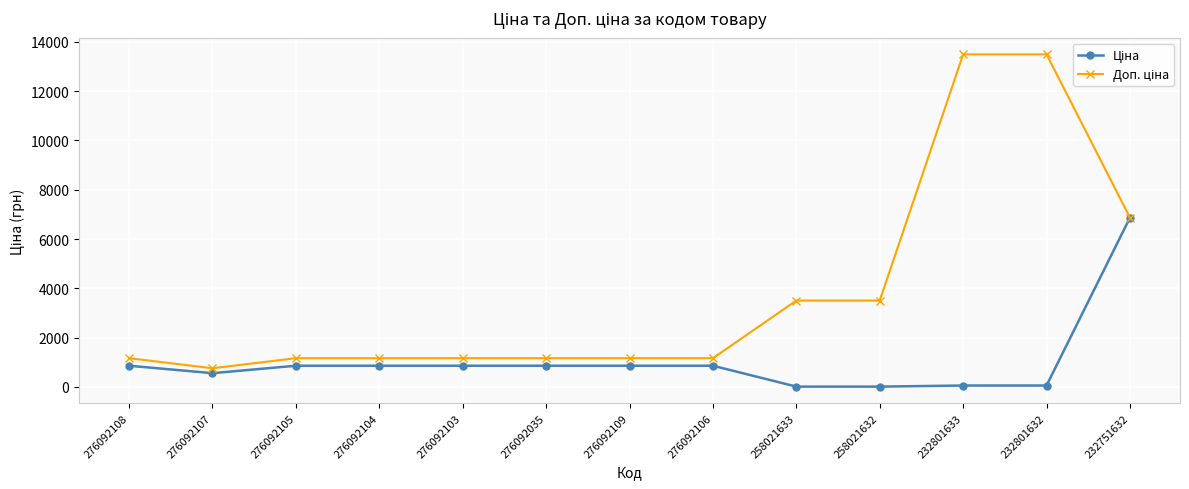

What is the spread (max minus min) of values at 276092035?

306.4